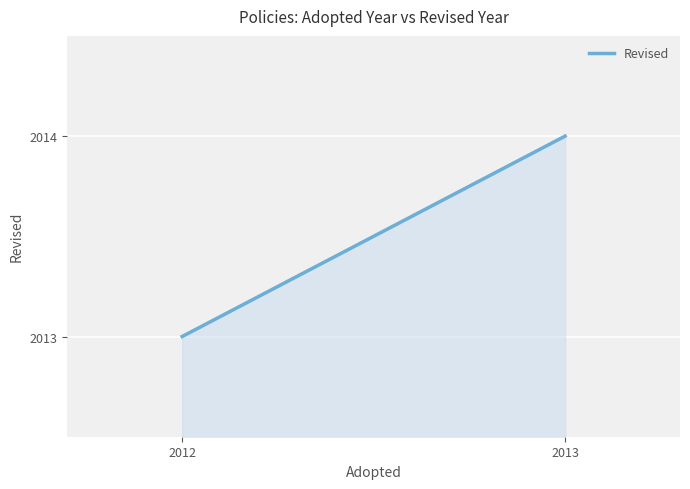

At which category does the chart reach its peak across all series?

2013